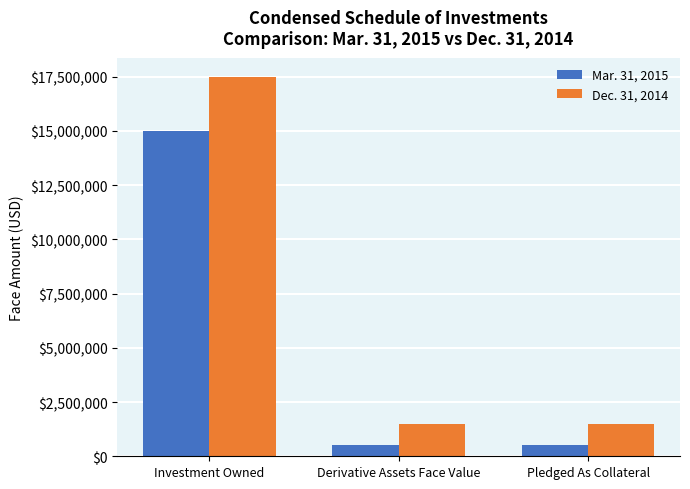

The value of Dec. 31, 2014 at Investment Owned is 27376486. True or false?

False